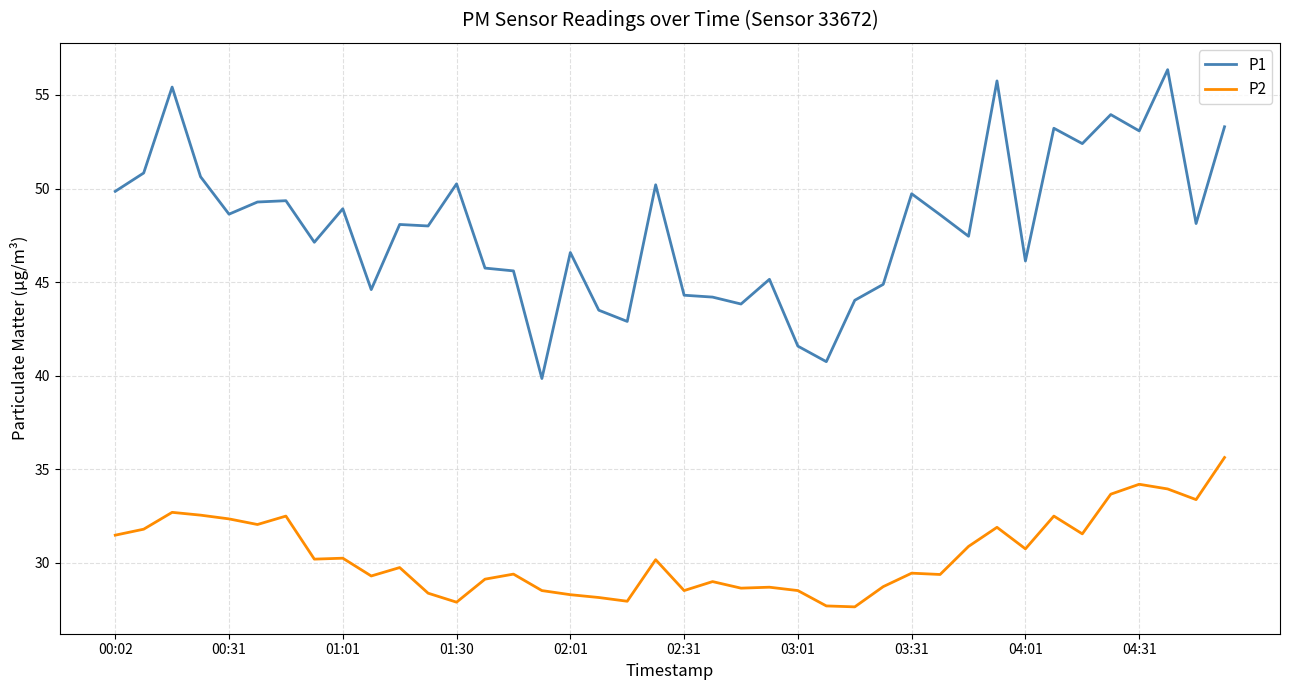

Which series has the largest total across all categories?

P1